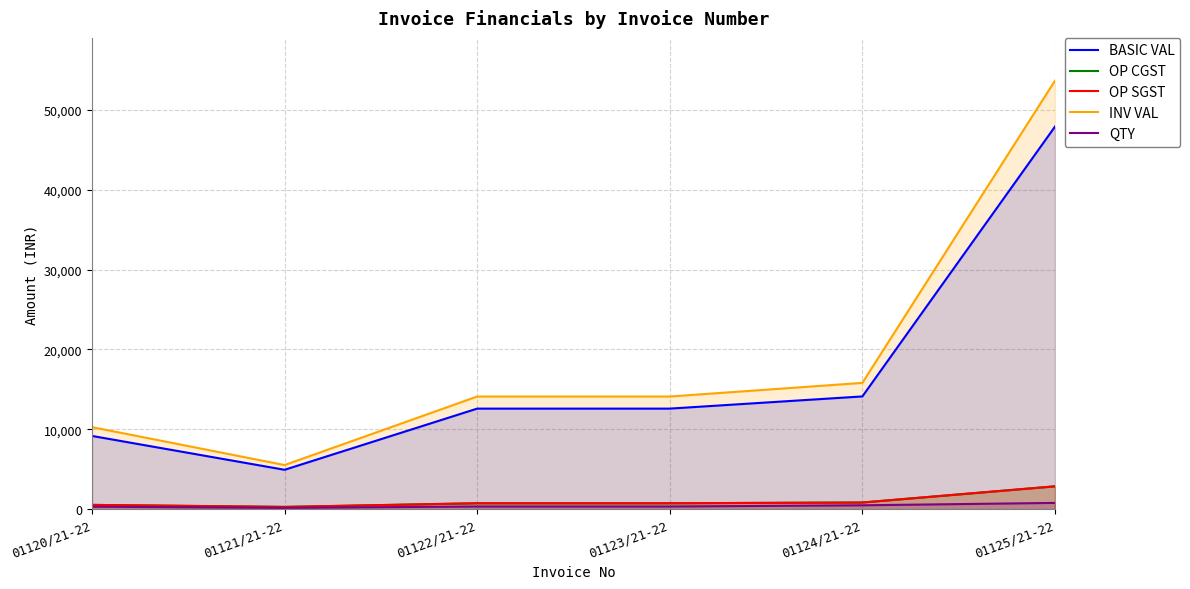

What value does the INV VAL series have at 01122/21-22?

14112.0